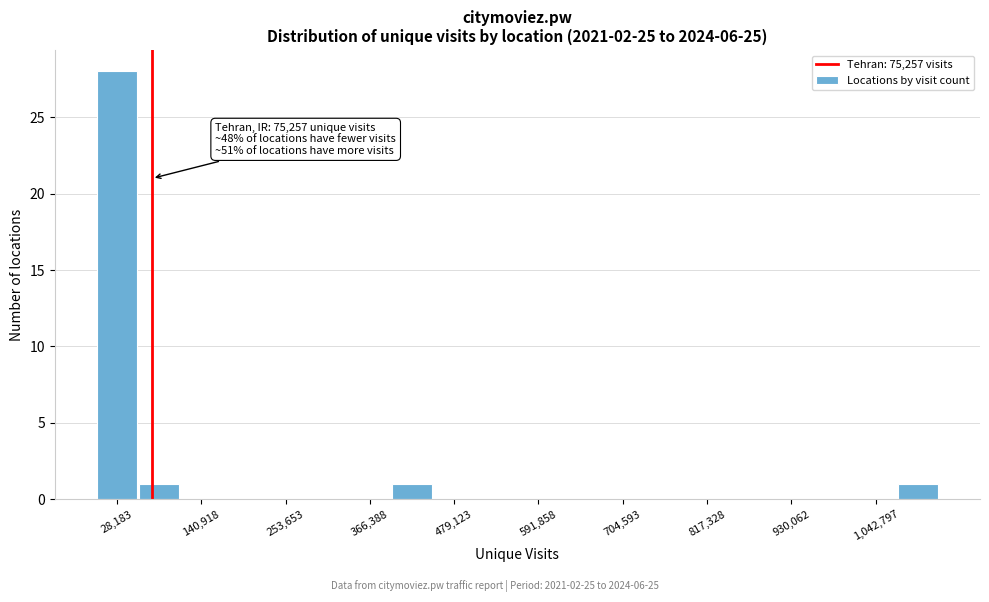

Read against the x-axis, roughly where is the centre of the tallest bar?

20000